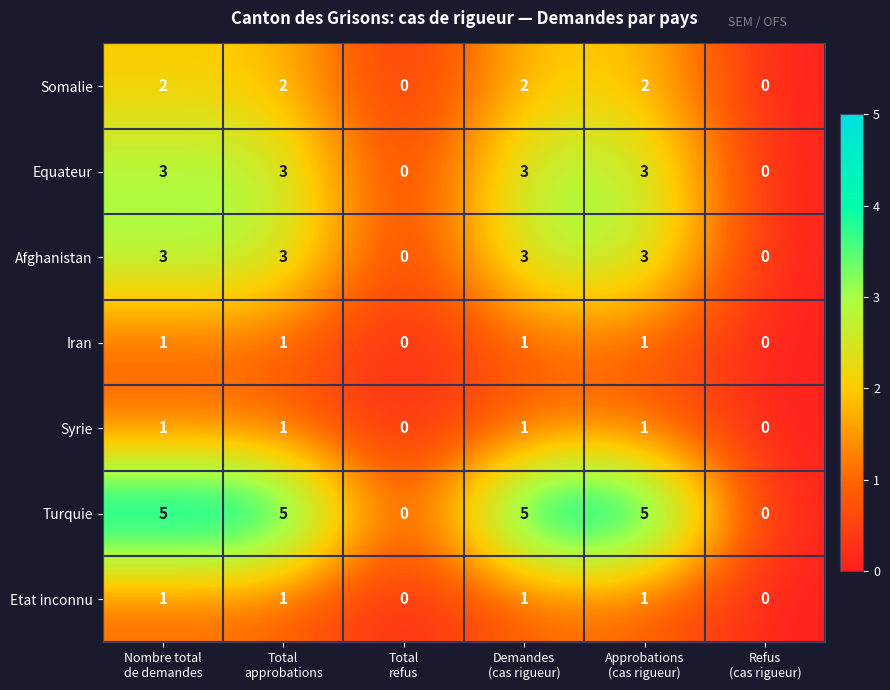

Which series has the largest range (max minus min)?

Turquie